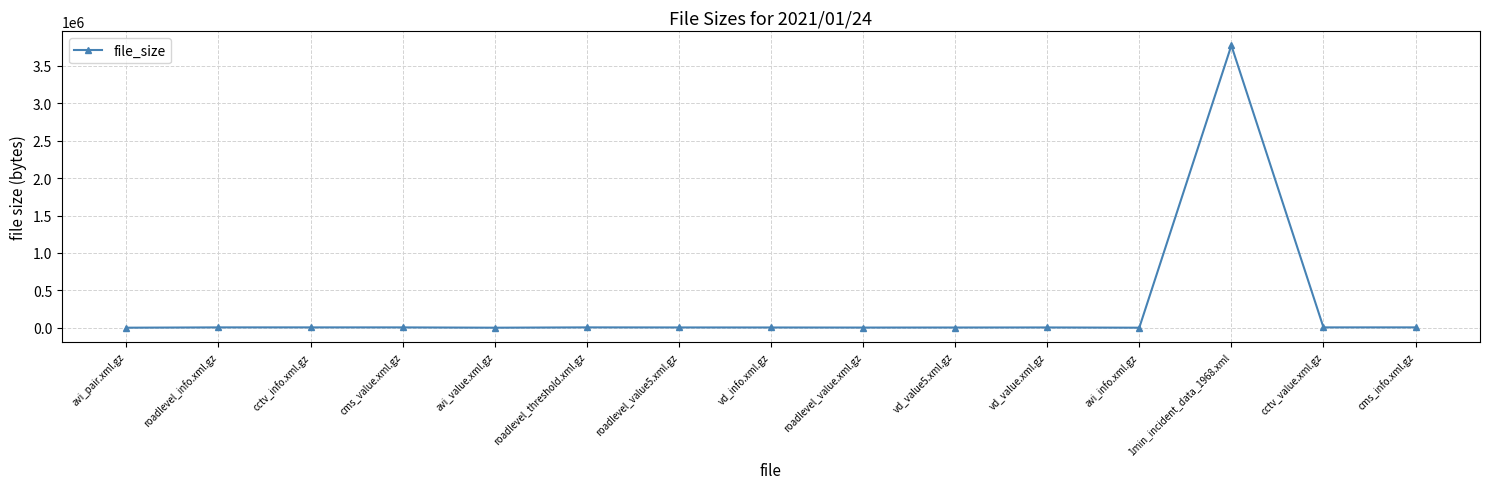

True or false: there are more than 0 points higher than both neighbors.

True